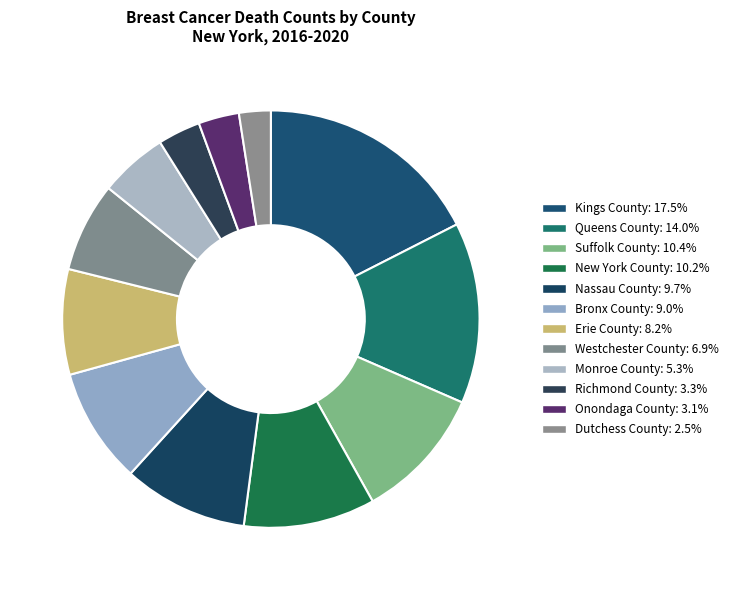

Count the number of slices in the pie.

12